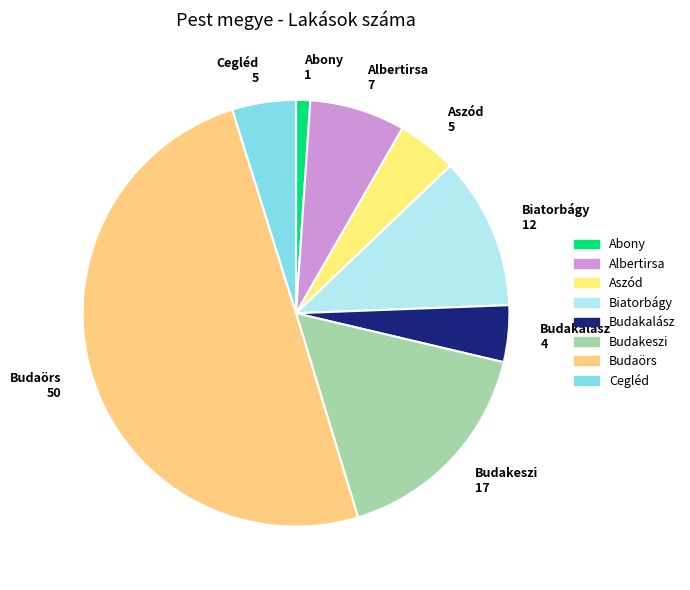

Approximately how many times larger is the value at Aszód compared to Budakalász?

1.1